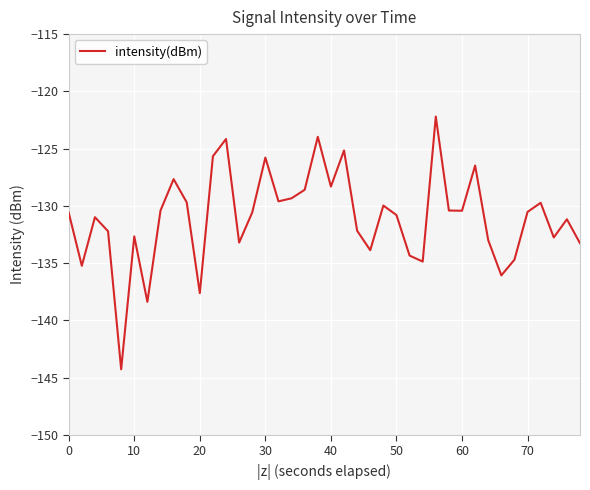

What is the maximum value shown in the chart?

-122.2